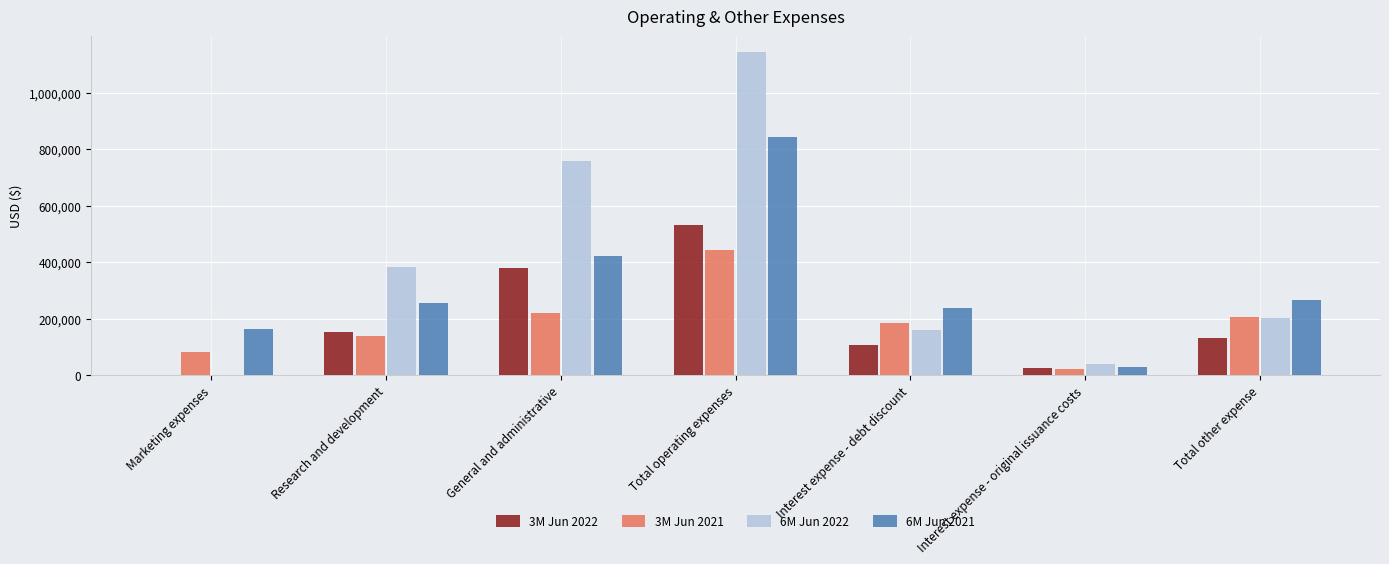

At which category is the sum across all series the highest?

Total operating expenses